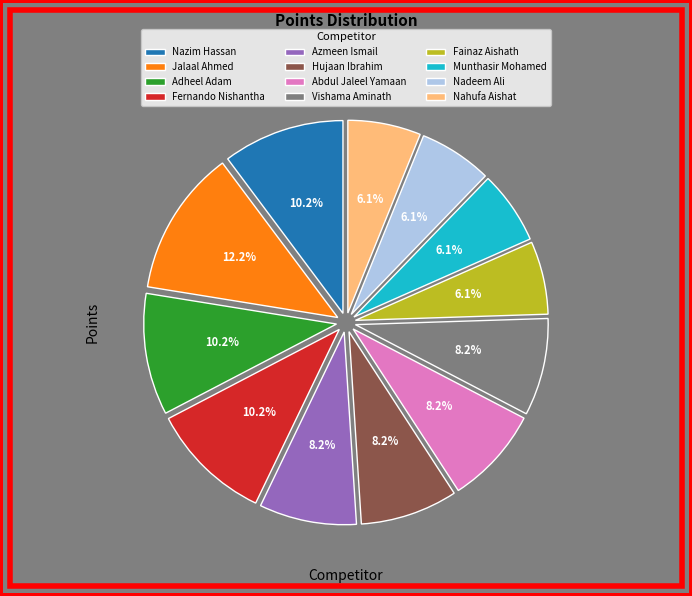

Does any single category account for the majority?

No